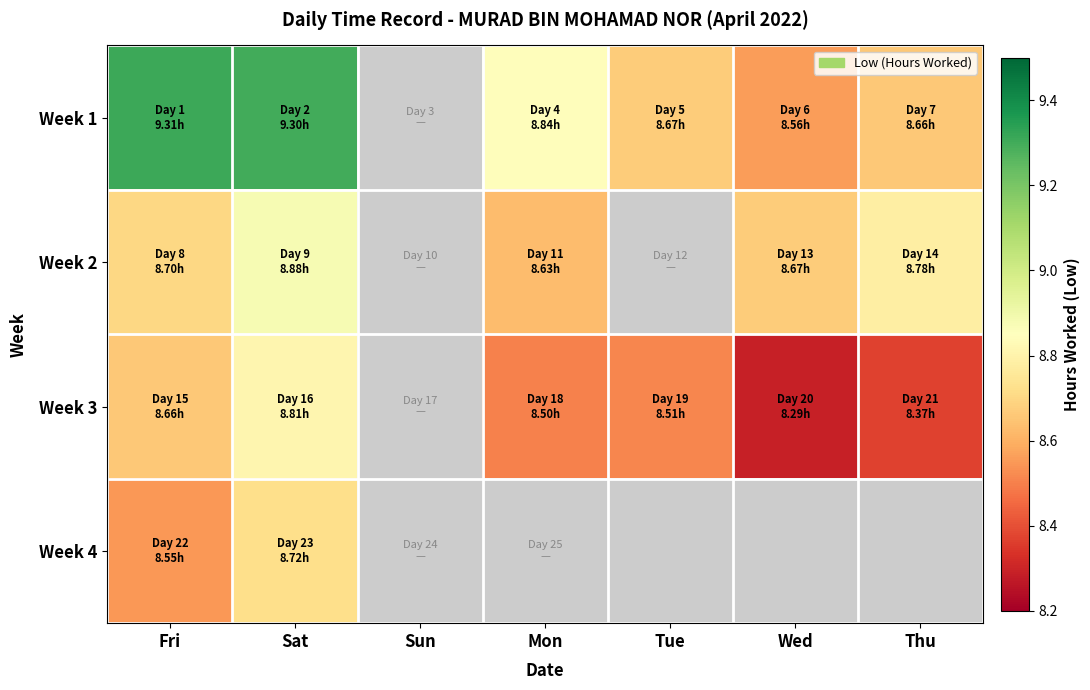

True or false: Week 3 has a value of 8.5 at Tue.

True